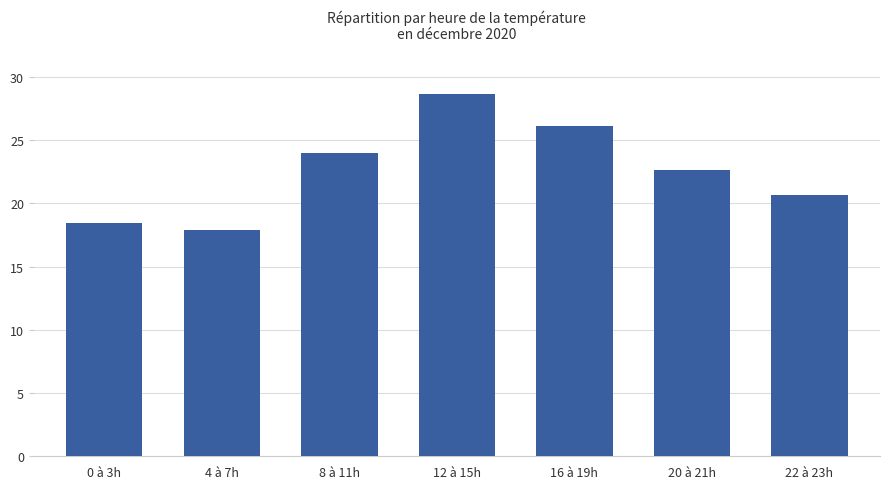

Reading left to right, transcribe all the data shown in this chart.

0 à 3h=18.5	4 à 7h=17.9	8 à 11h=24.0	12 à 15h=28.7	16 à 19h=26.1	20 à 21h=22.6	22 à 23h=20.7